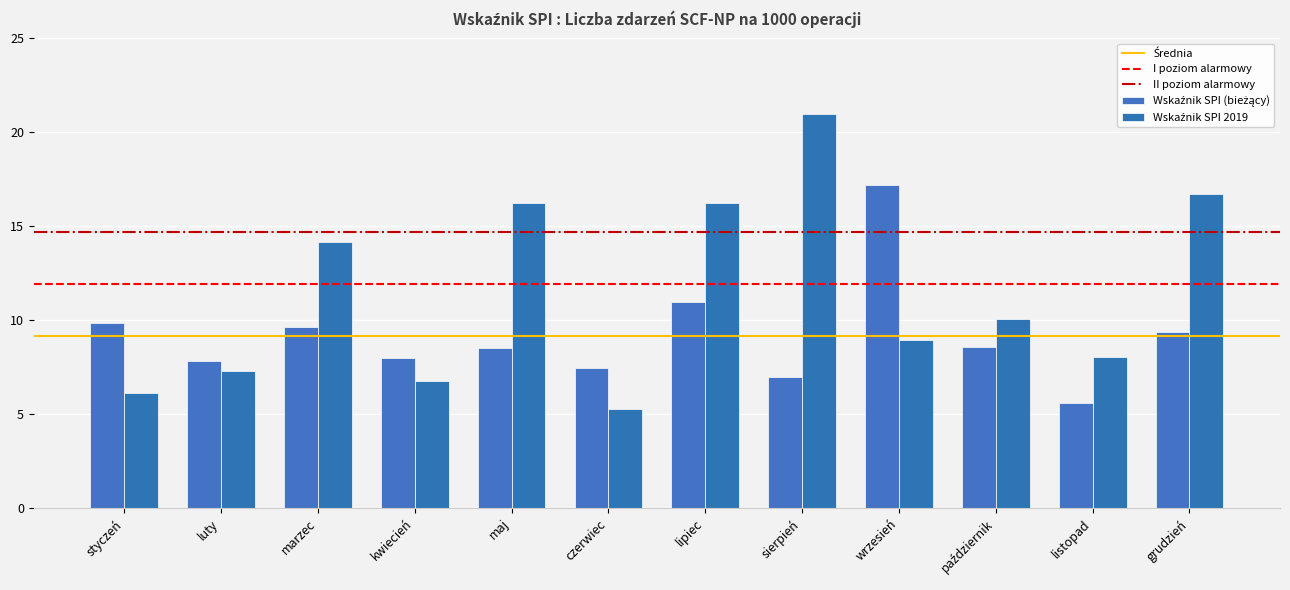

How many bars are there in each group?

2